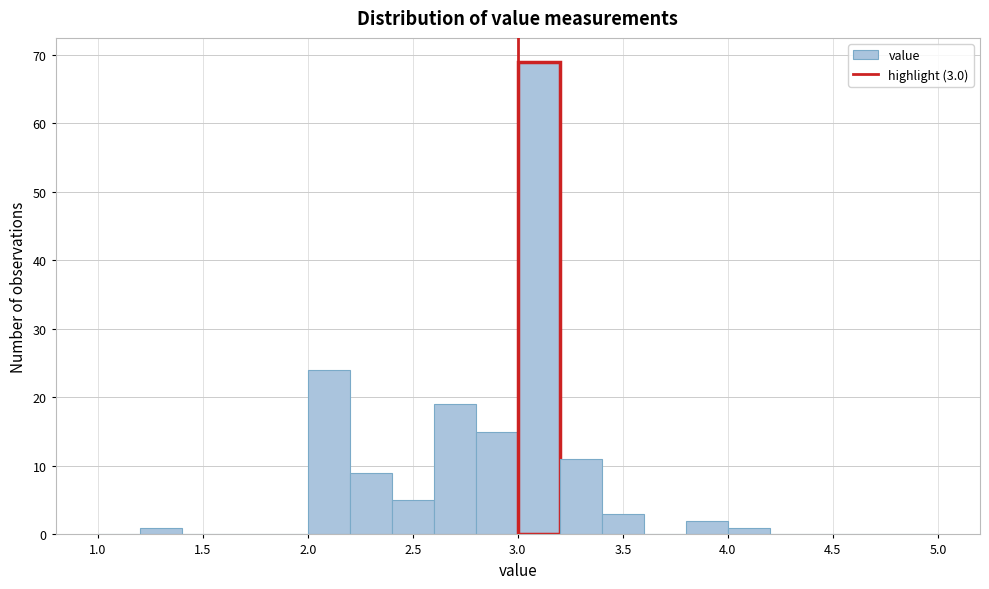

Over which range of the x-axis is the bar tallest?

3.0 to 3.2